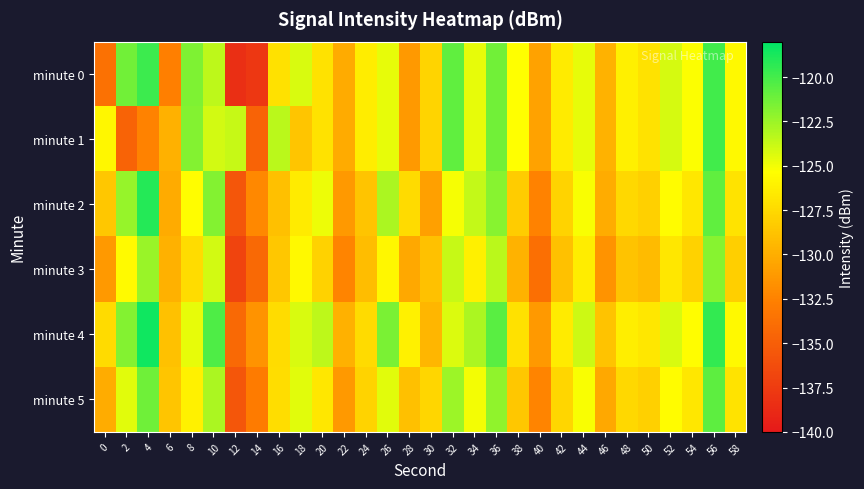

How many series are shown in this chart?

6